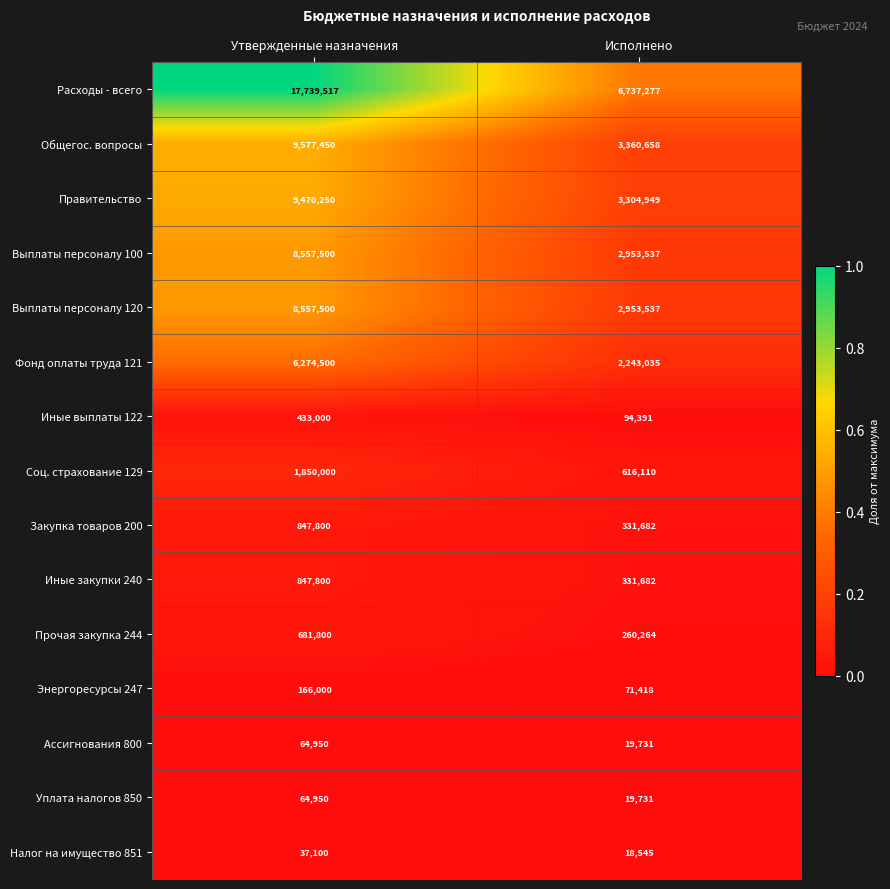

Which series has the widest spread of values?

Расходы - всего